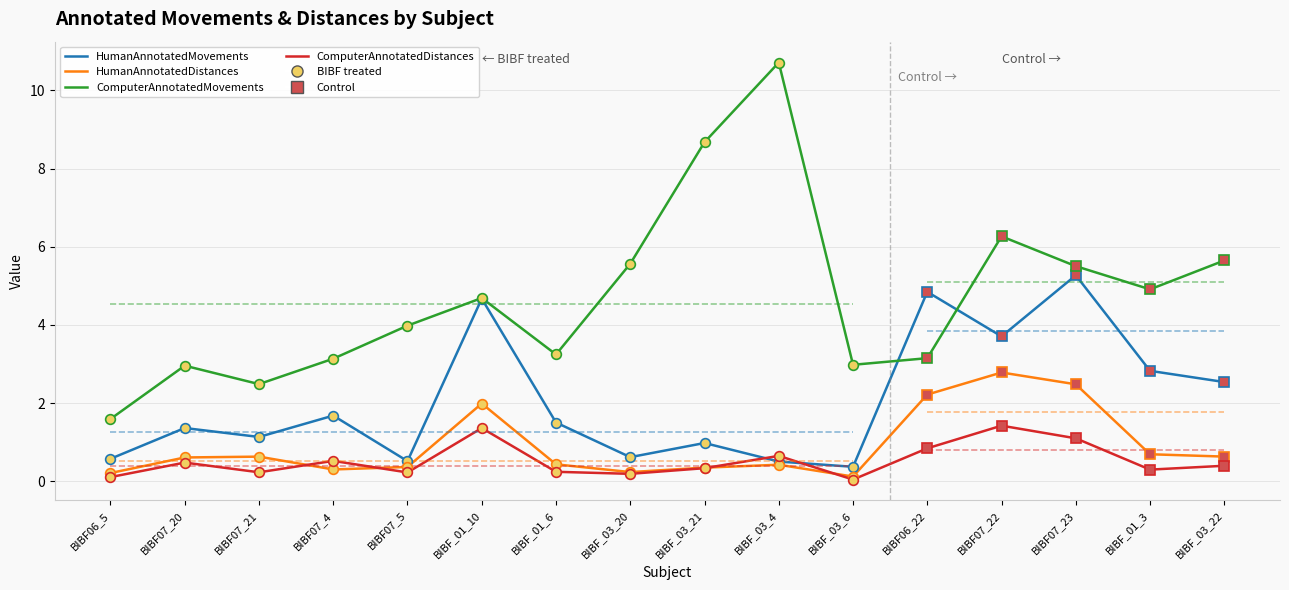

True or false: ComputerAnnotatedMovements and ComputerAnnotatedDistances intersect in this chart.

False